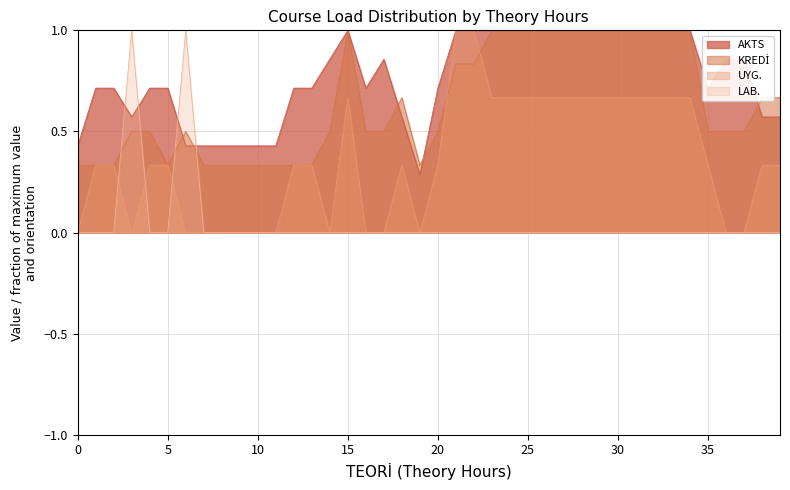

Which series changed the most between 12 and 14?

UYG.